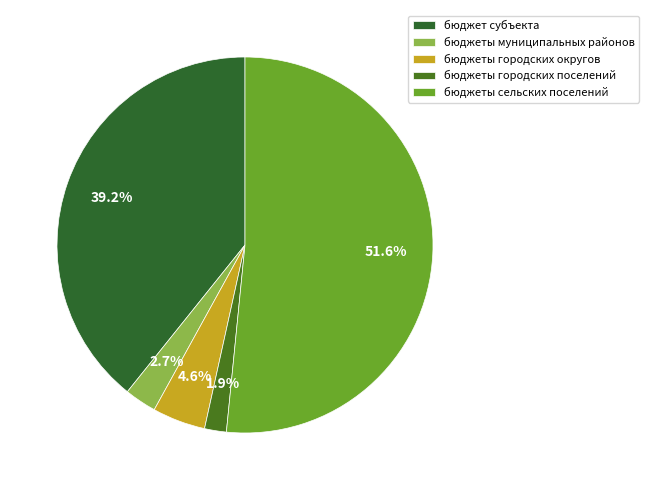

Is there any slice that represents more than half of the pie?

Yes